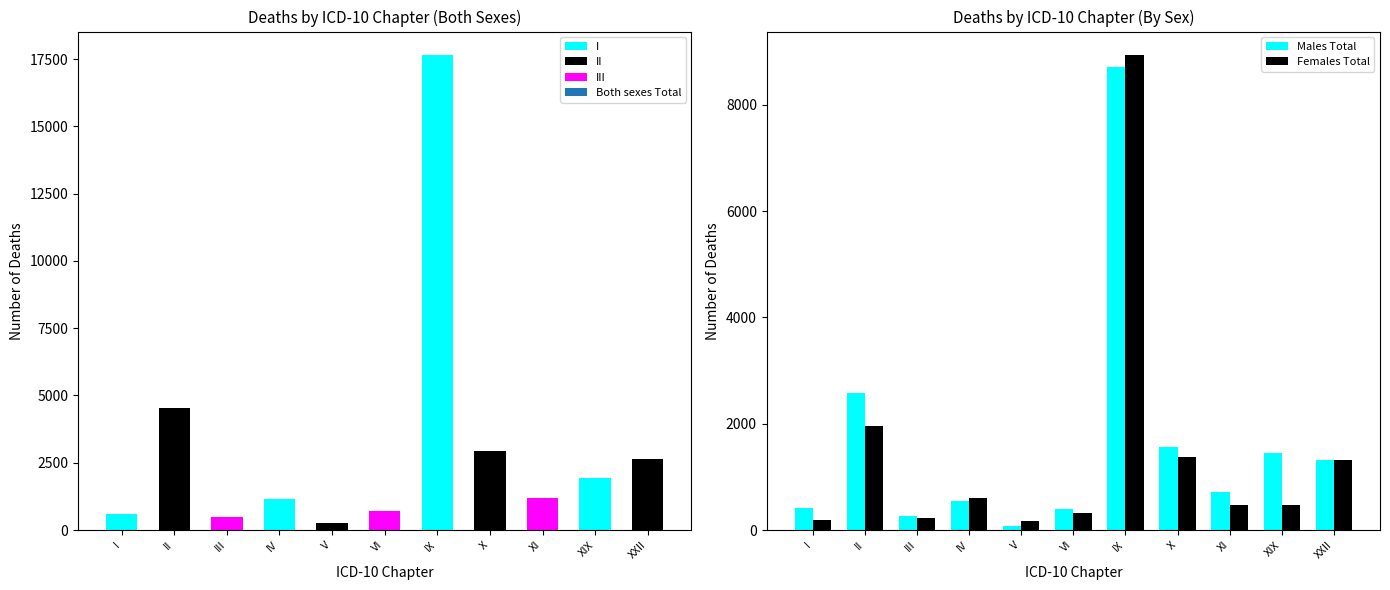

Which category has the highest value in the Females Total series?

IX